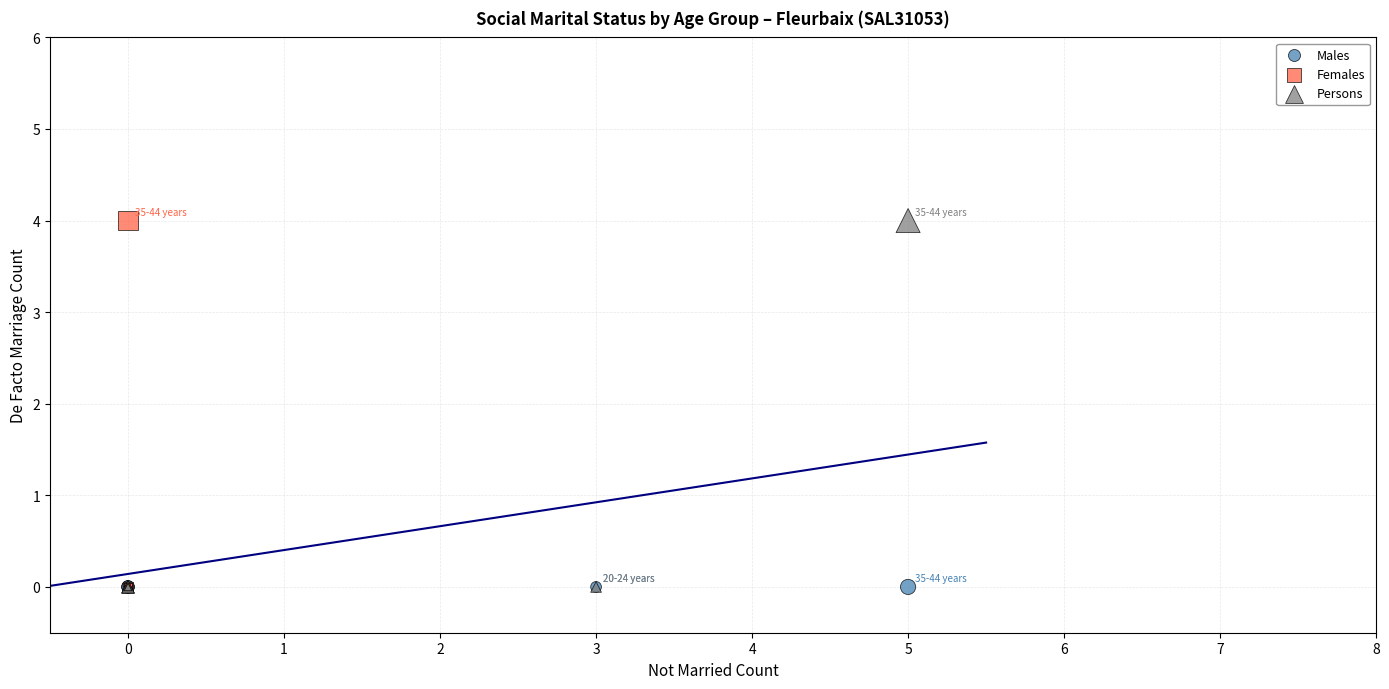

What are all the series names shown in the legend?

Males, Females, Persons